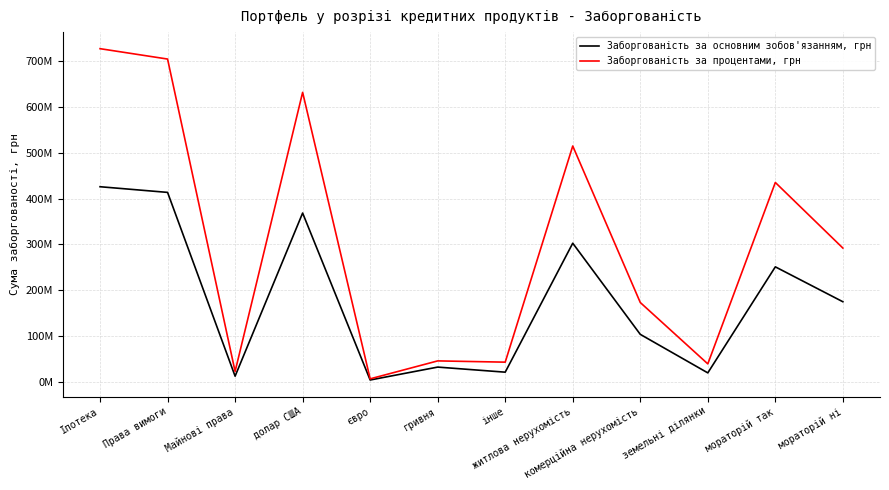

List the labels in order of Заборгованість за основним зобов'язанням, грн value, smallest first.

євро, Майнові права, земельні ділянки, інше, гривня, комерційна нерухомість, мораторій ні, мораторій так, житлова нерухомість, долар США, Права вимоги, Іпотека